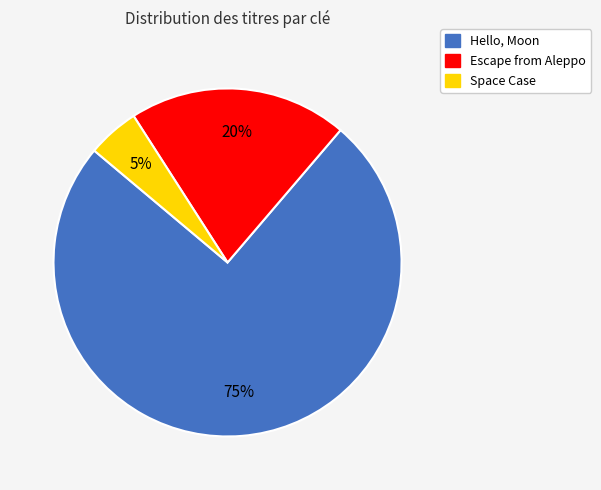

True or false: Escape from Aleppo accounts for 14% of the total.

False